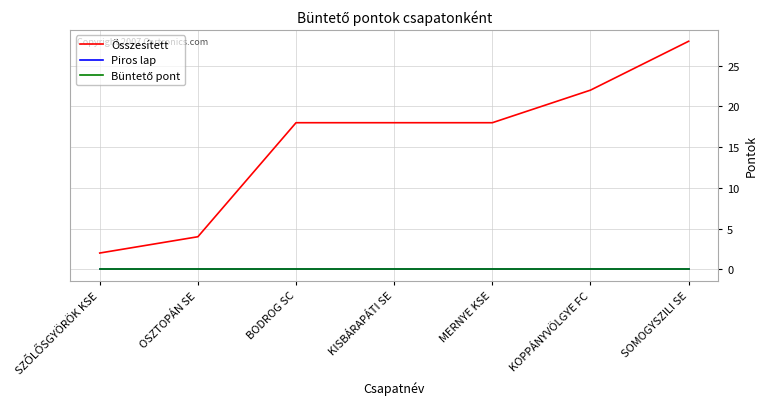

Is this an area chart (filled region under the line)?

No